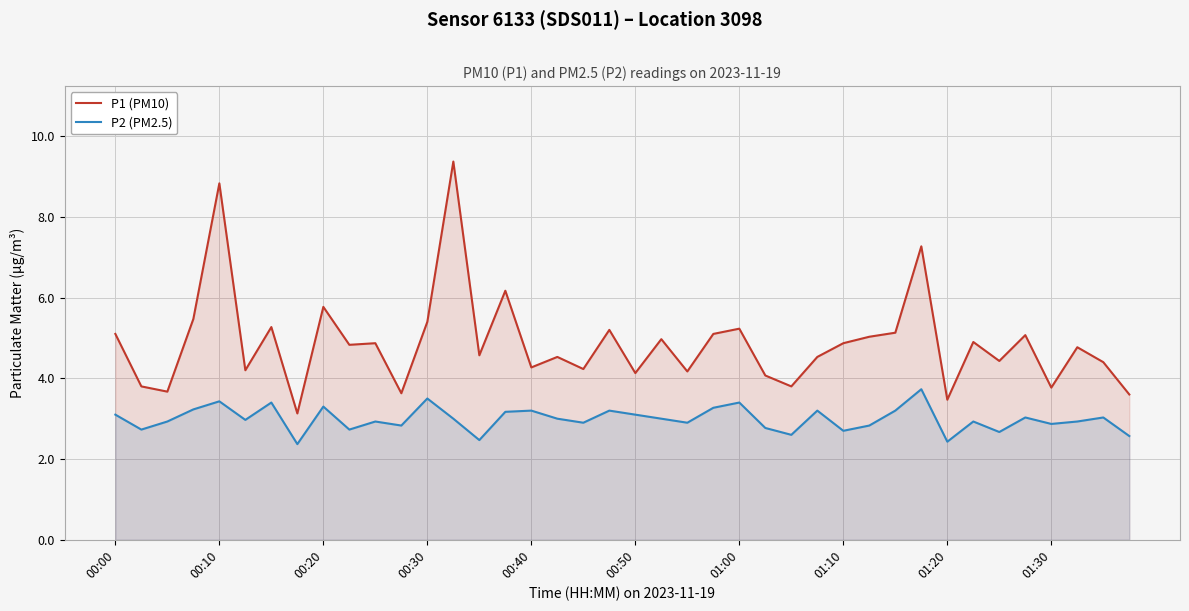

What is the greatest value displayed?

9.4